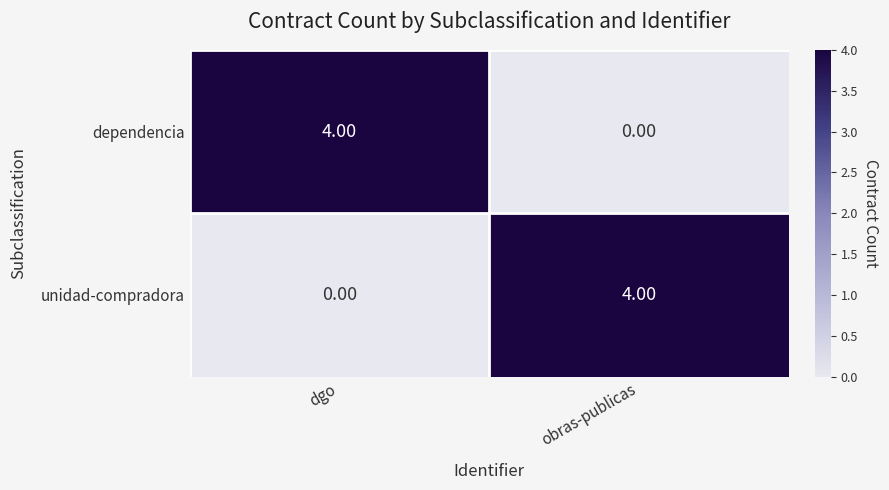

How many data points in unidad-compradora are less than 4?

1